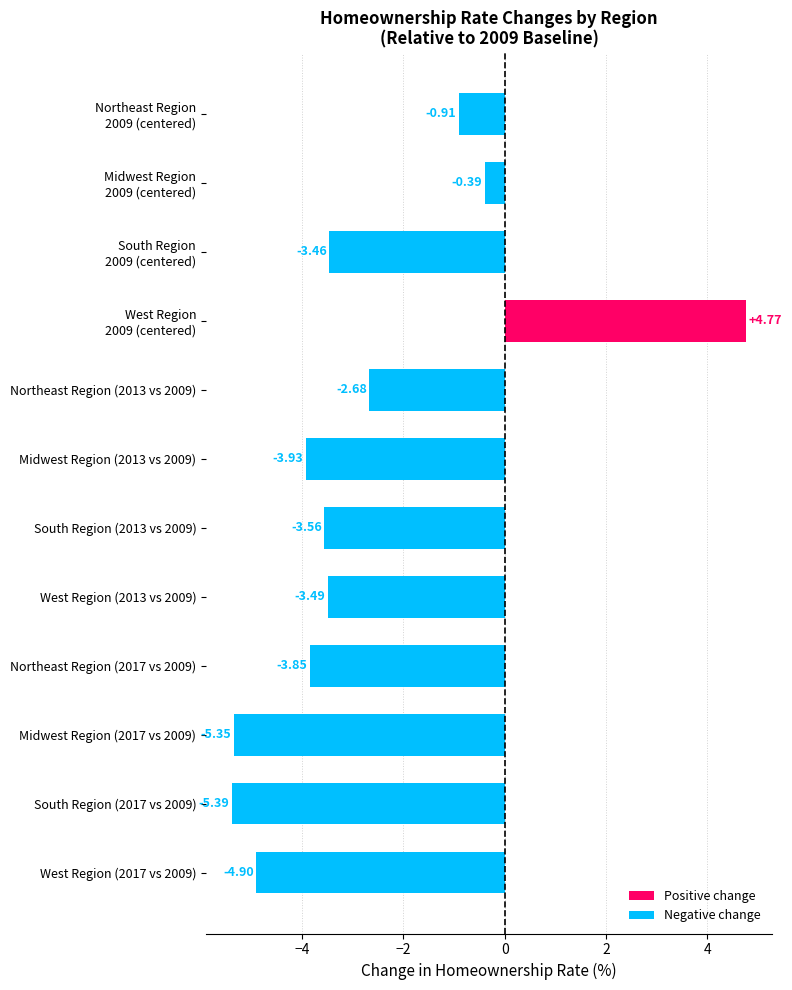

How many negative values are there?

11